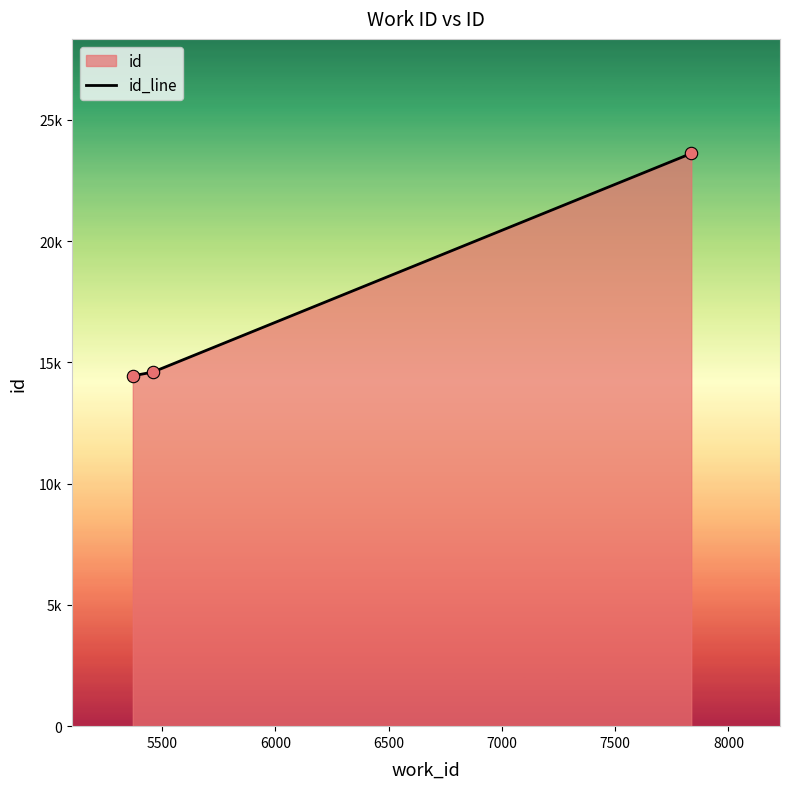

Between 6000 and 5500, which is larger?

6000